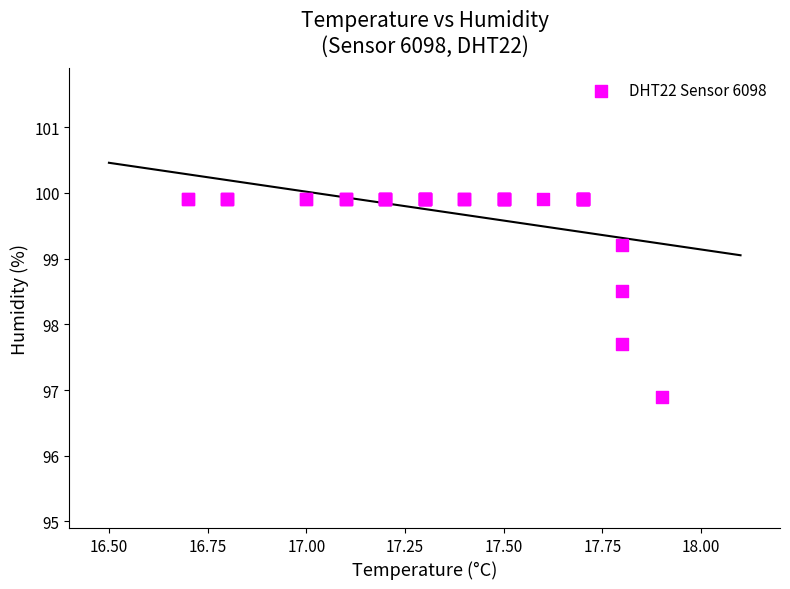

What Y value in the scatter plot is closest to 98?

97.7